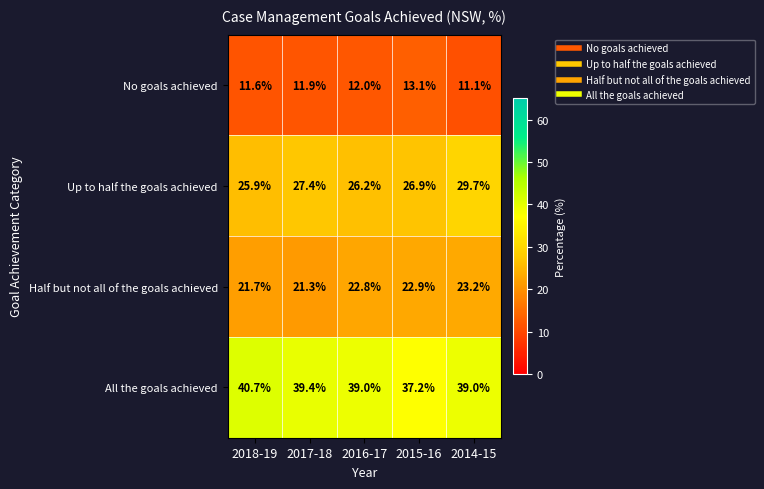

At which label is All the goals achieved closest to 38?

2015-16